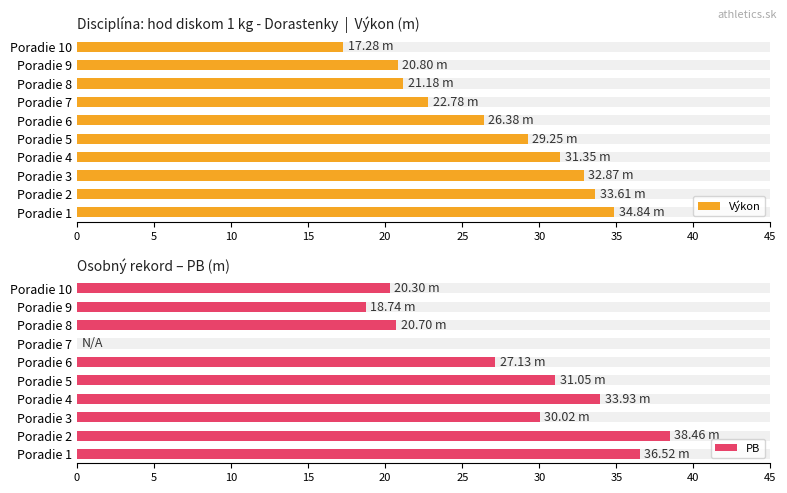

Which series has the largest total across all categories?

Výkon